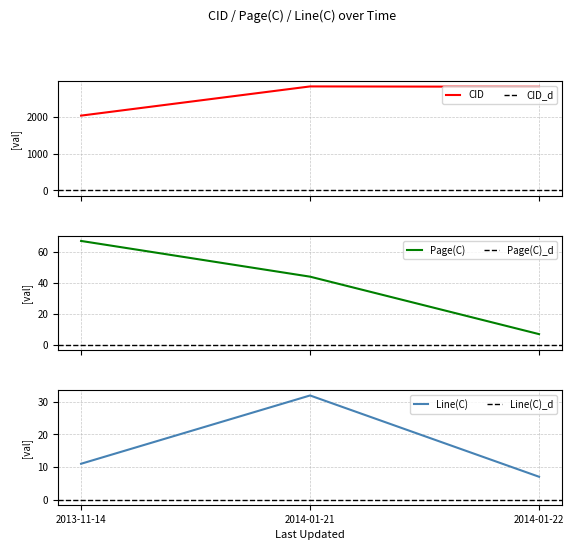

Which category has the lowest value in the Page(C) series?

2014-01-22